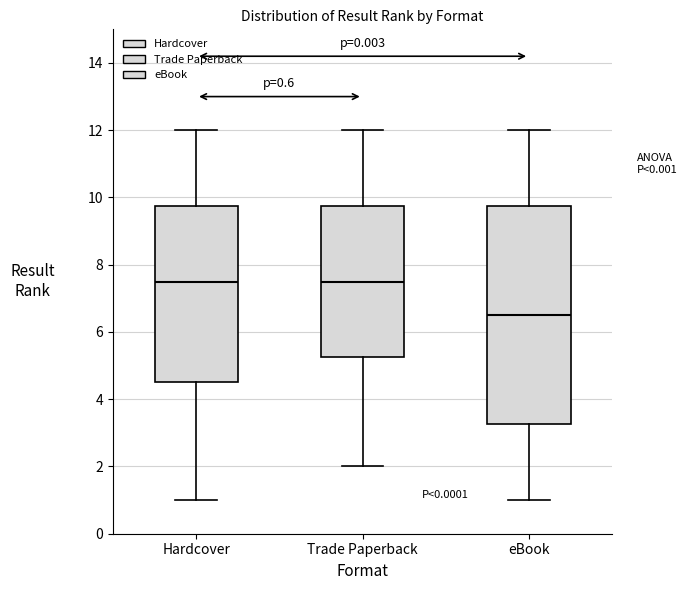

Which box is the tallest, from its lower edge to its upper edge?

eBook